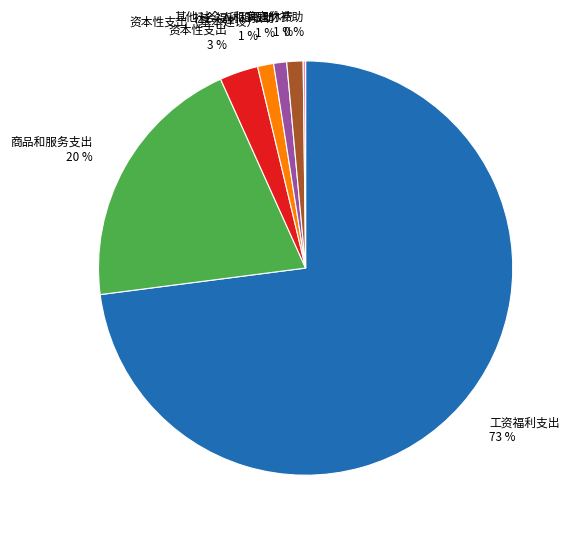

What is the majority slice?

工资福利支出 73 %